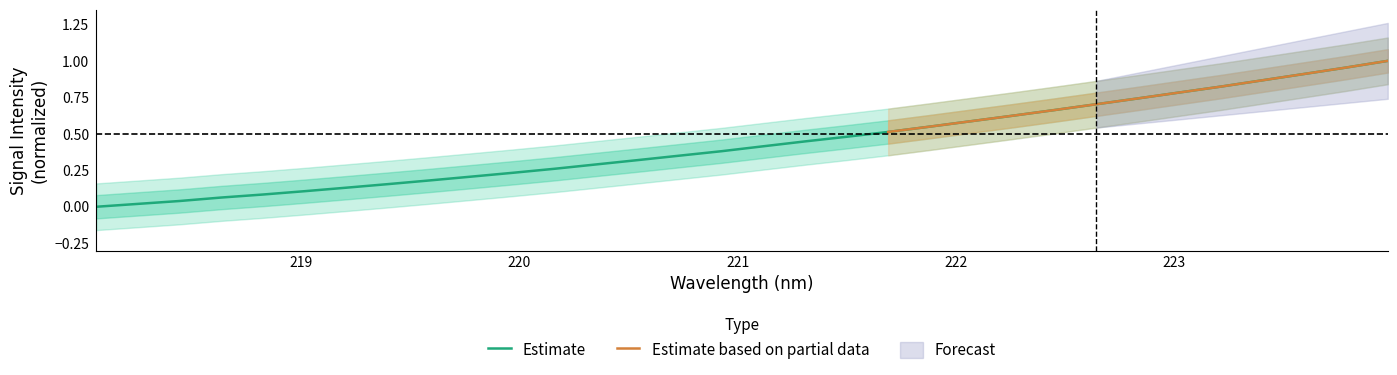

Rank the categories by value from highest to lowest.

223.9802, 223.7895, 223.5987, 223.408, 223.2172, 223.0264, 222.8355, 222.6447, 222.4538, 222.263, 222.0721, 221.8812, 221.6902, 221.4993, 221.3083, 221.1174, 220.9264, 220.7354, 220.5444, 220.3533, 220.1623, 219.9712, 219.7801, 219.589, 219.3979, 219.2067, 219.0156, 218.8244, 218.6332, 218.442, 218.2508, 218.0596